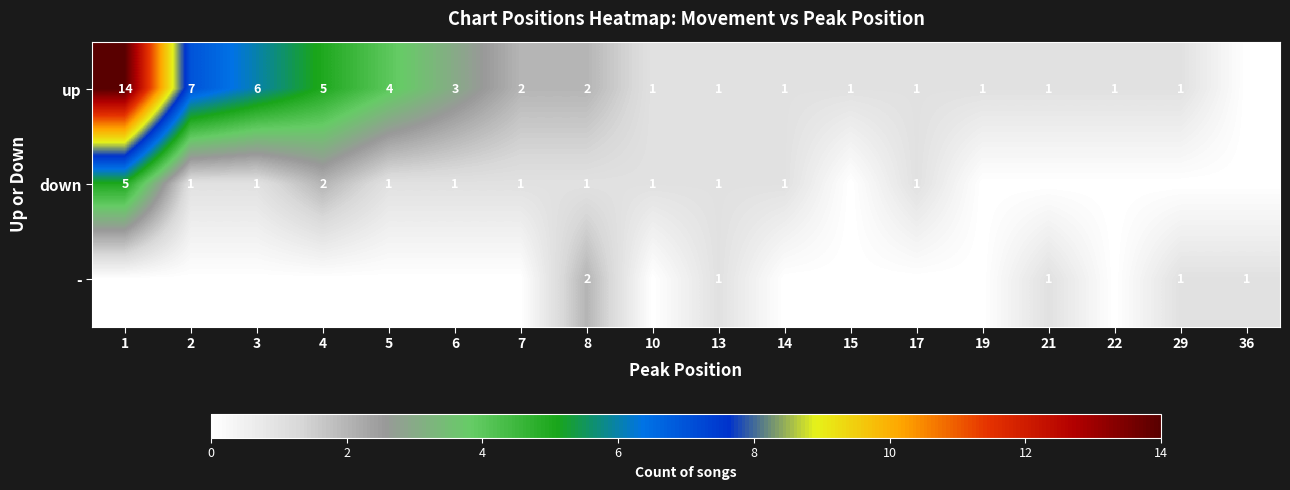

The up series shows 3 at 7. True or false?

False